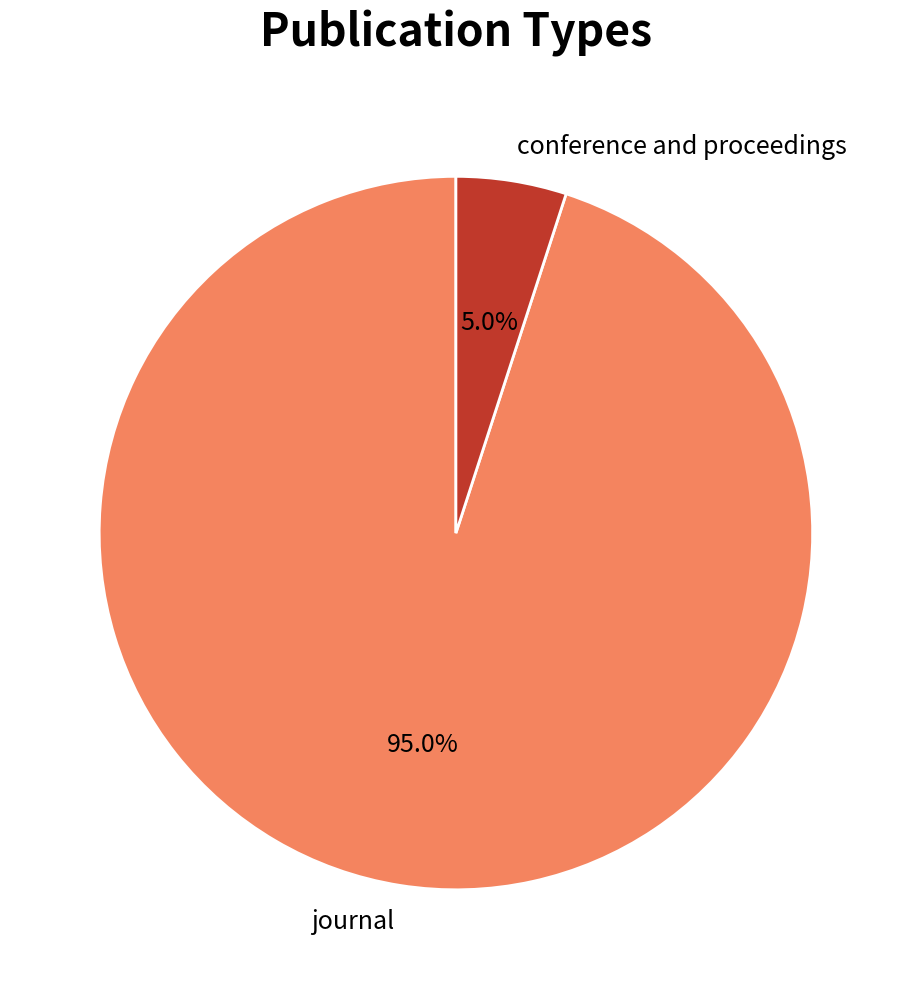

Which category has the biggest portion of the pie?

journal